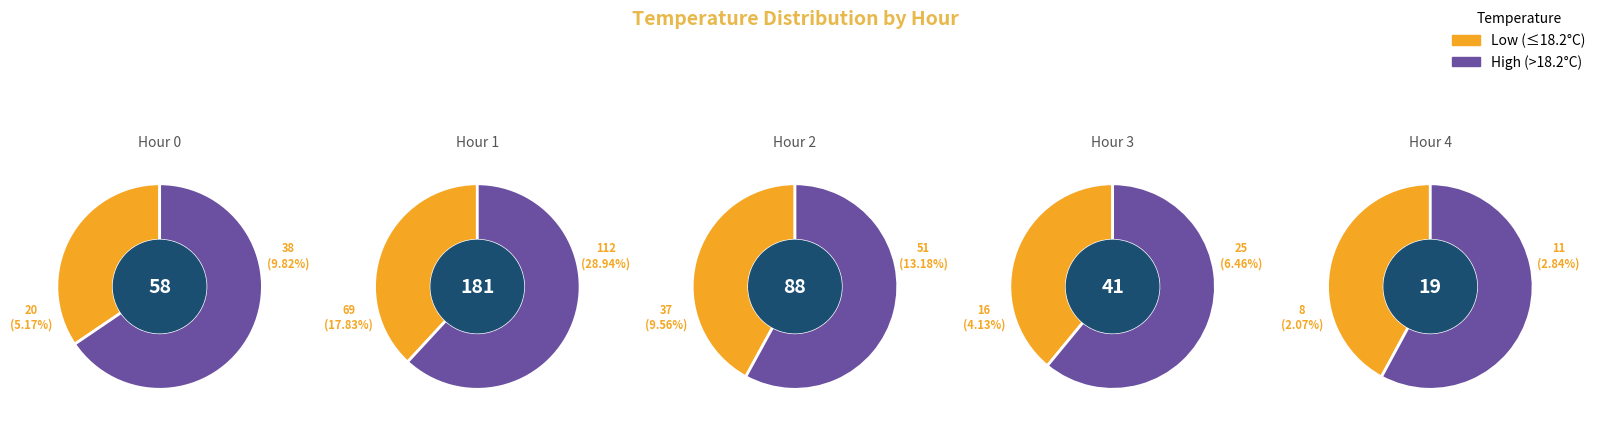

Which category has the biggest portion of the pie?

Hour 1